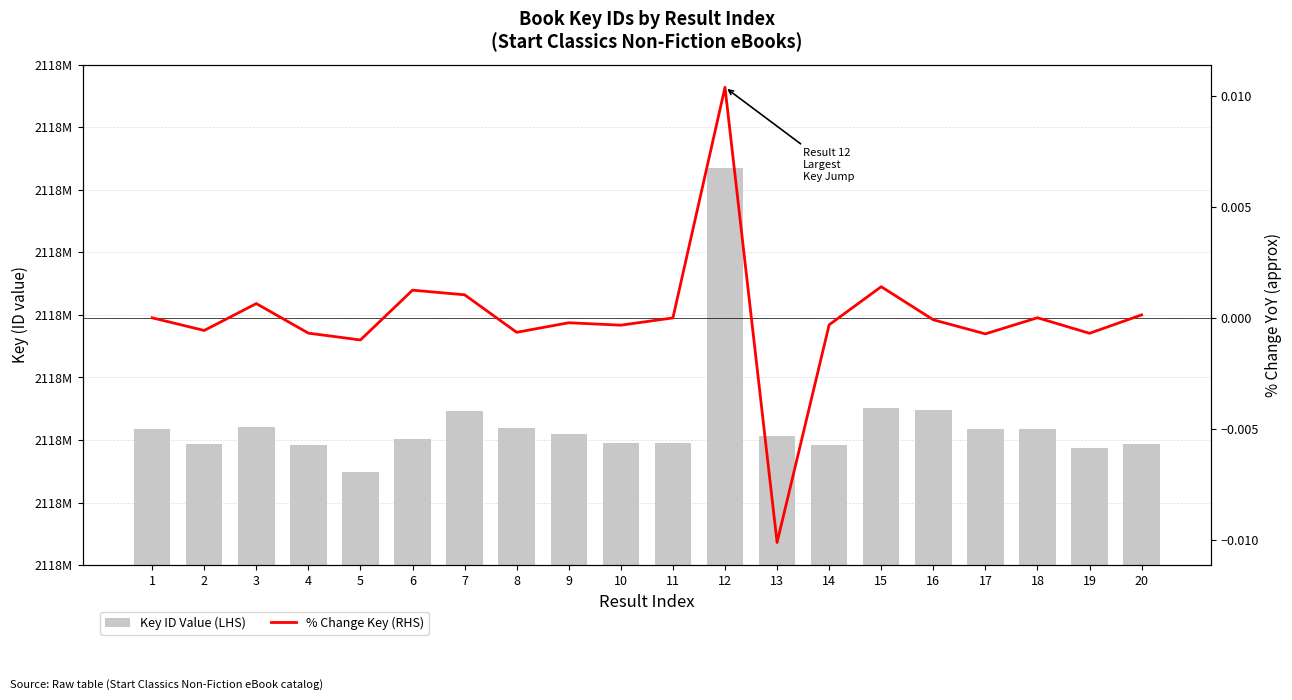

What is the greatest value displayed?

2118117056.0